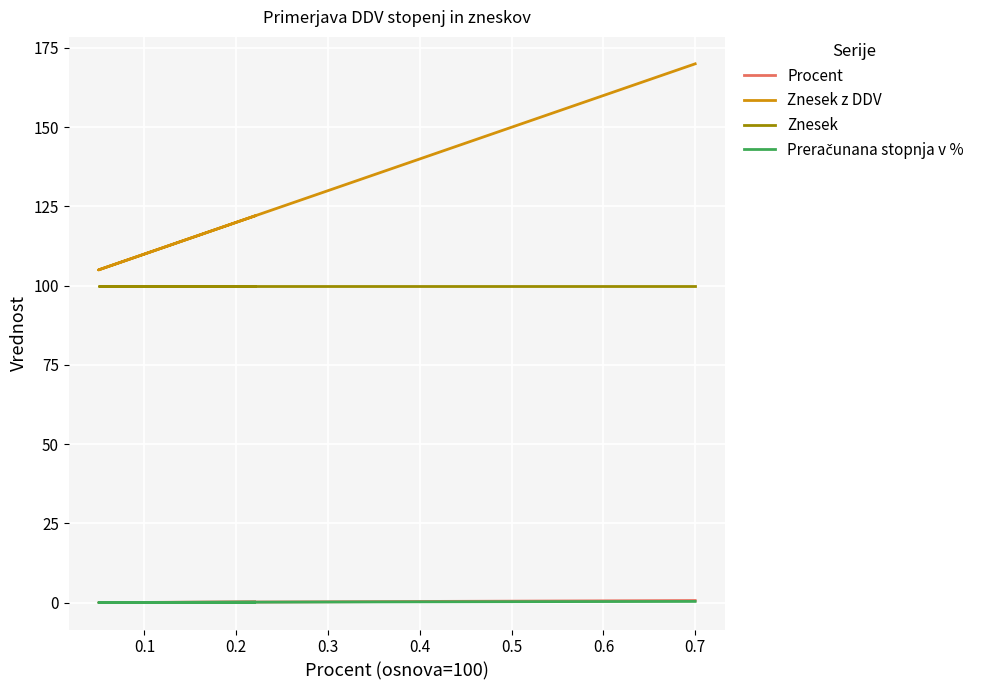

What is the difference between the second highest and second lowest values in the Procent series?

0.5